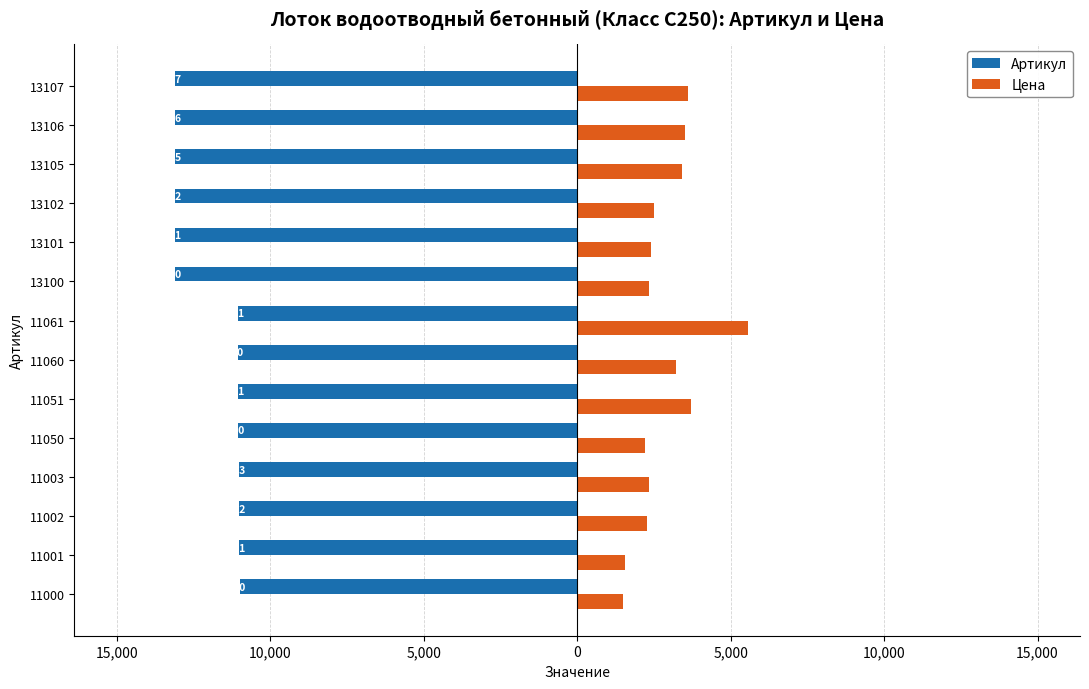

What are all the series names shown in the legend?

Артикул, Цена